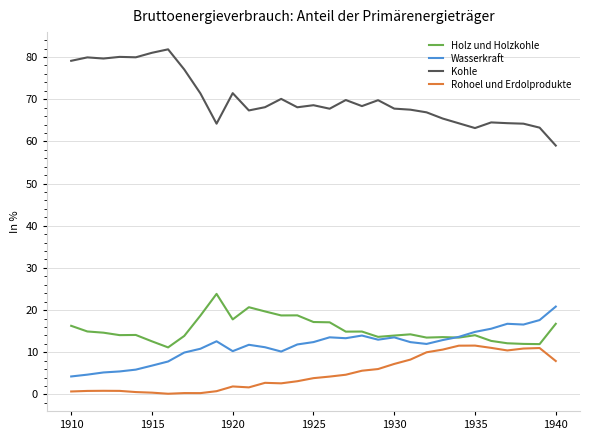

Which series has the largest total across all categories?

Kohle